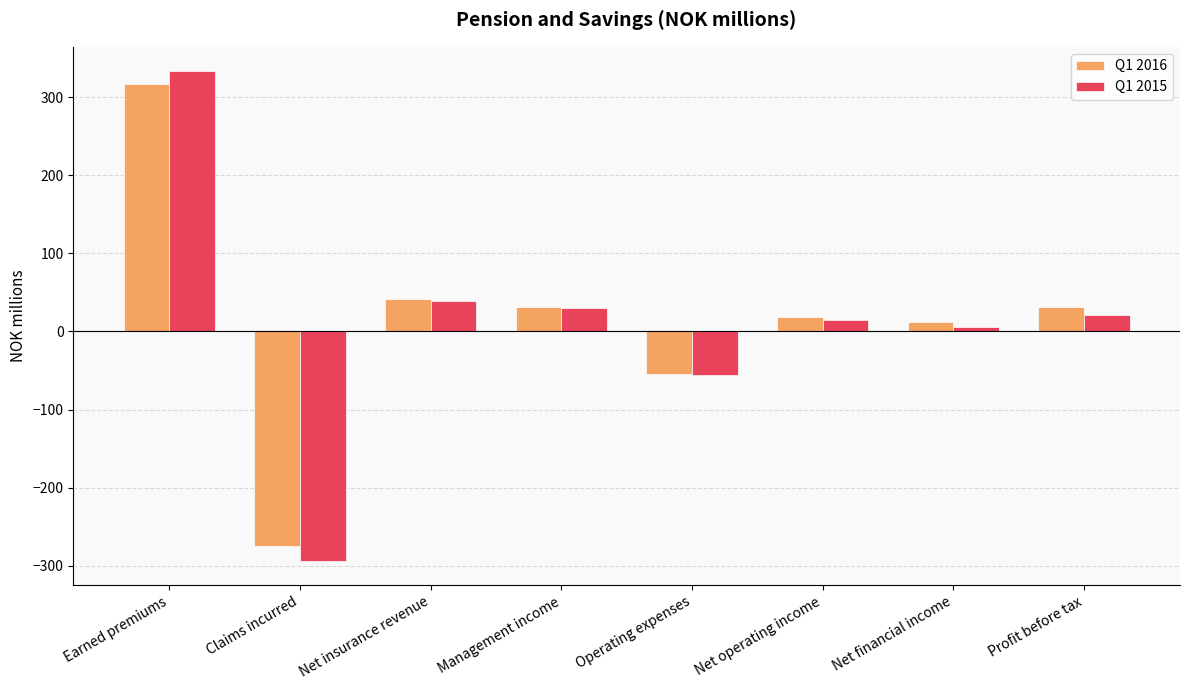

The Q1 2015 series shows 39.6 at Net insurance revenue. True or false?

True